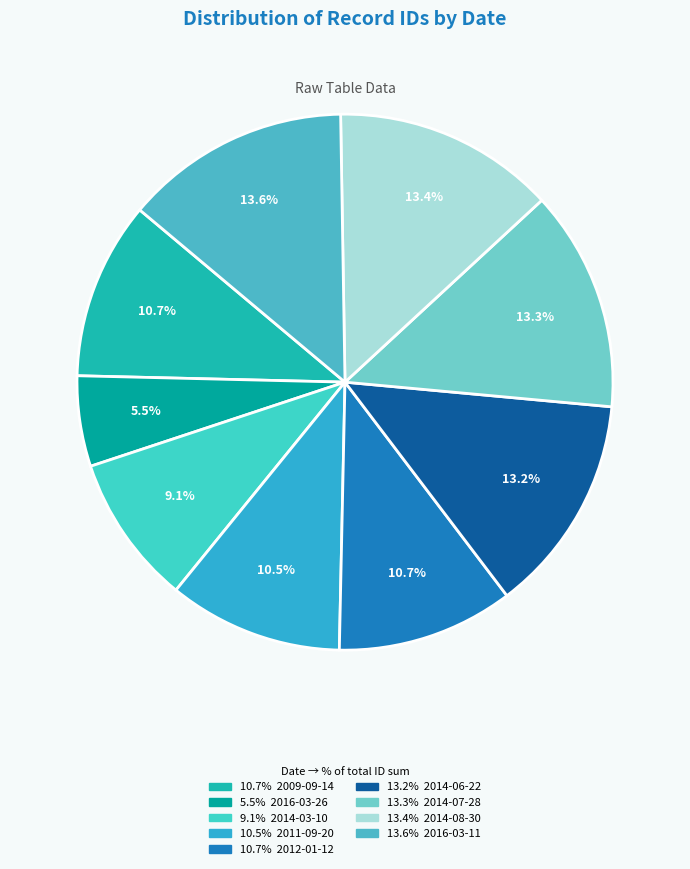

Count the number of slices in the pie.

9